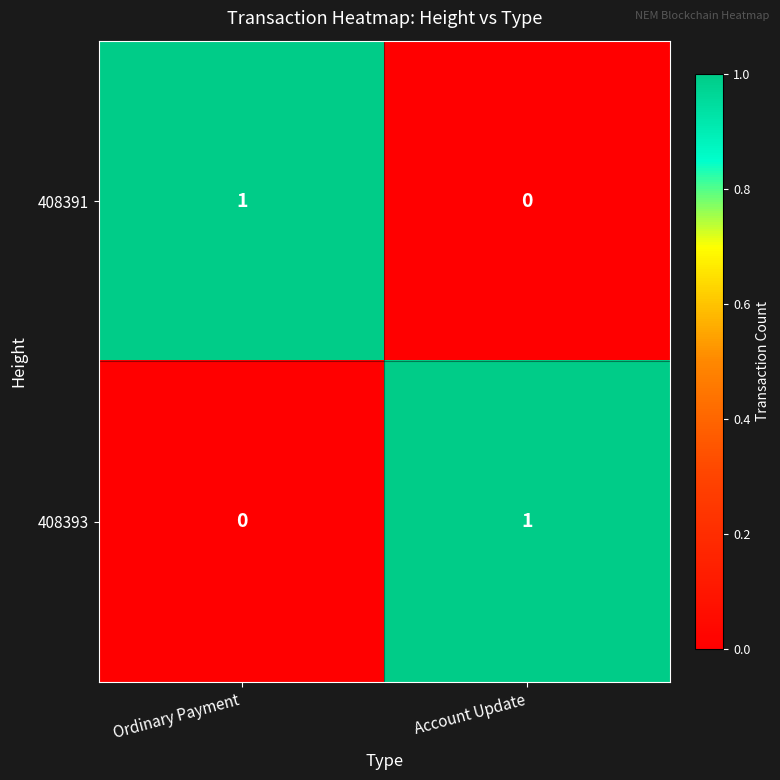

Reading left to right, extract all data points from this chart.

408391: Ordinary Payment=1	Account Update=0
408393: Ordinary Payment=0	Account Update=1